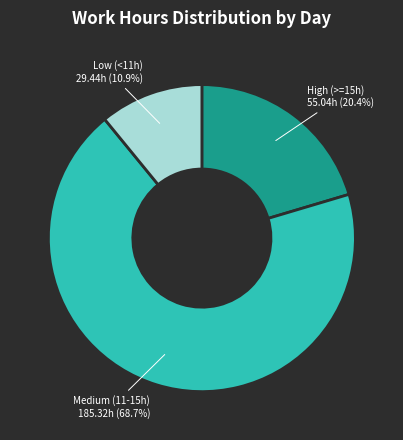

Is there any slice that represents more than half of the pie?

Yes